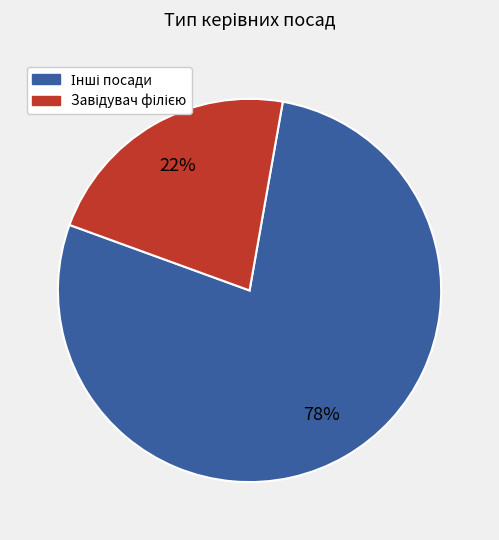

Count the number of slices in the pie.

2